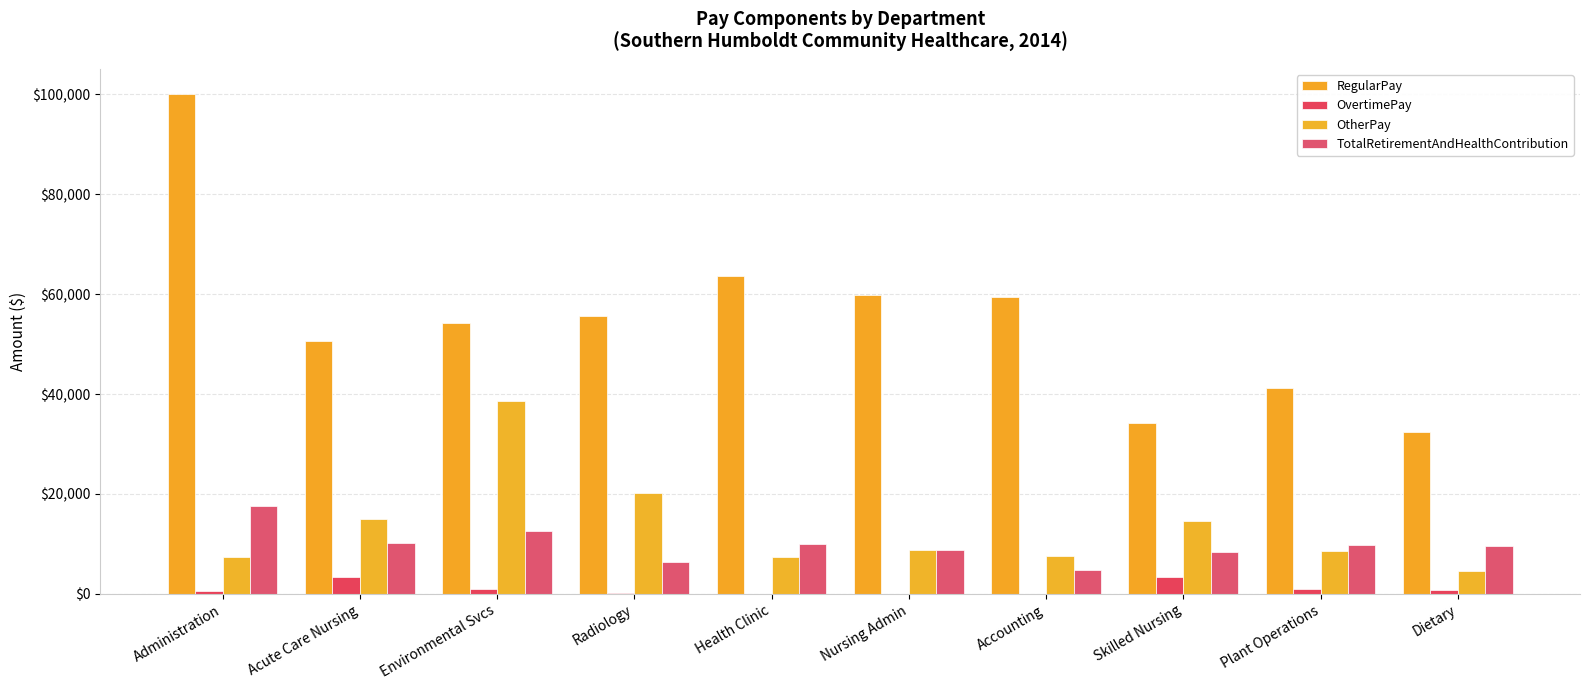

Which series has the largest range (max minus min)?

RegularPay